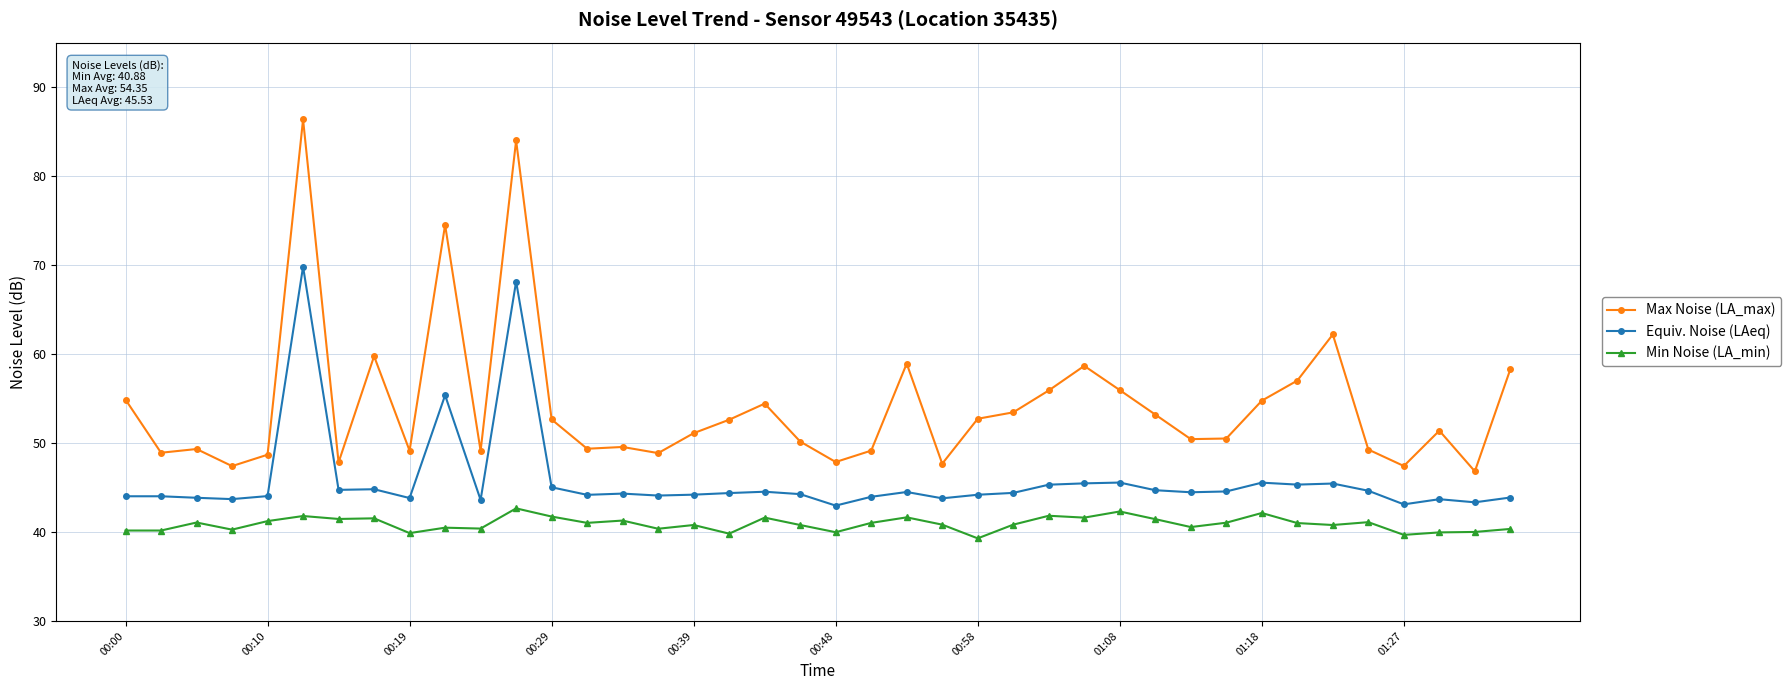

What is the value of the Min Noise (LA_min) point at the 15th from the left?

41.3